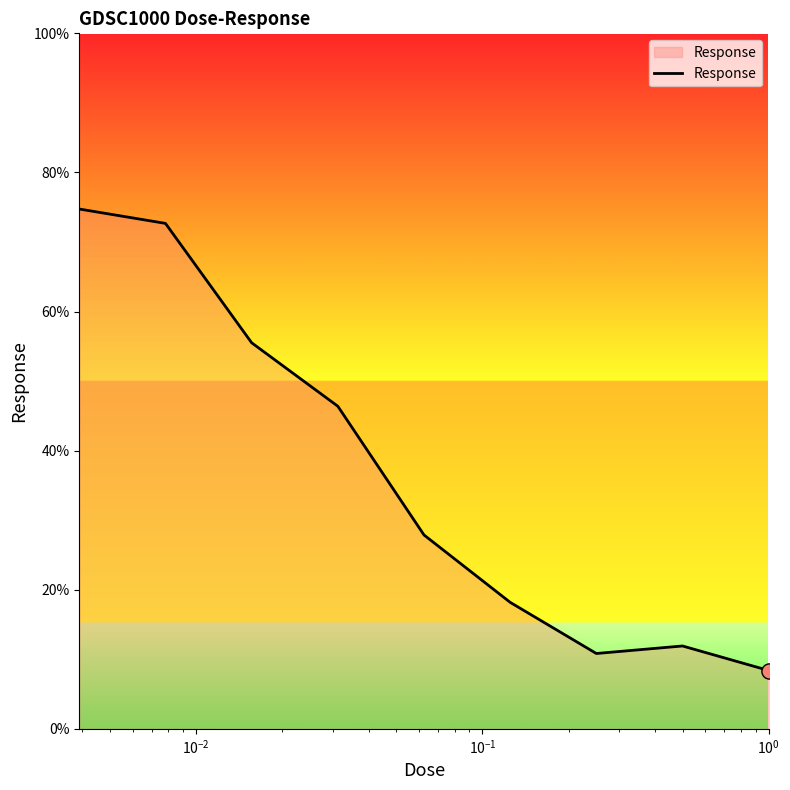

What is the smallest value displayed?

8.4